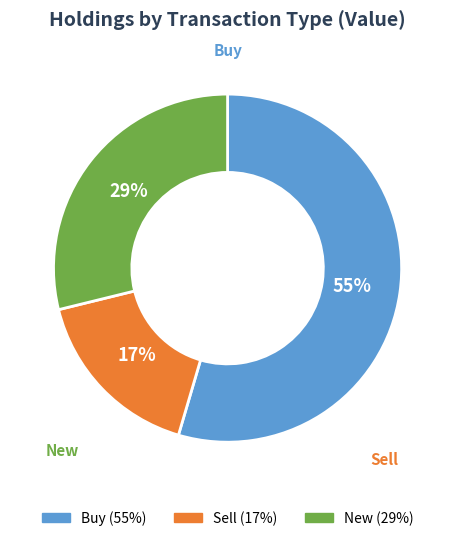

Between Buy and Sell, which is larger?

Buy